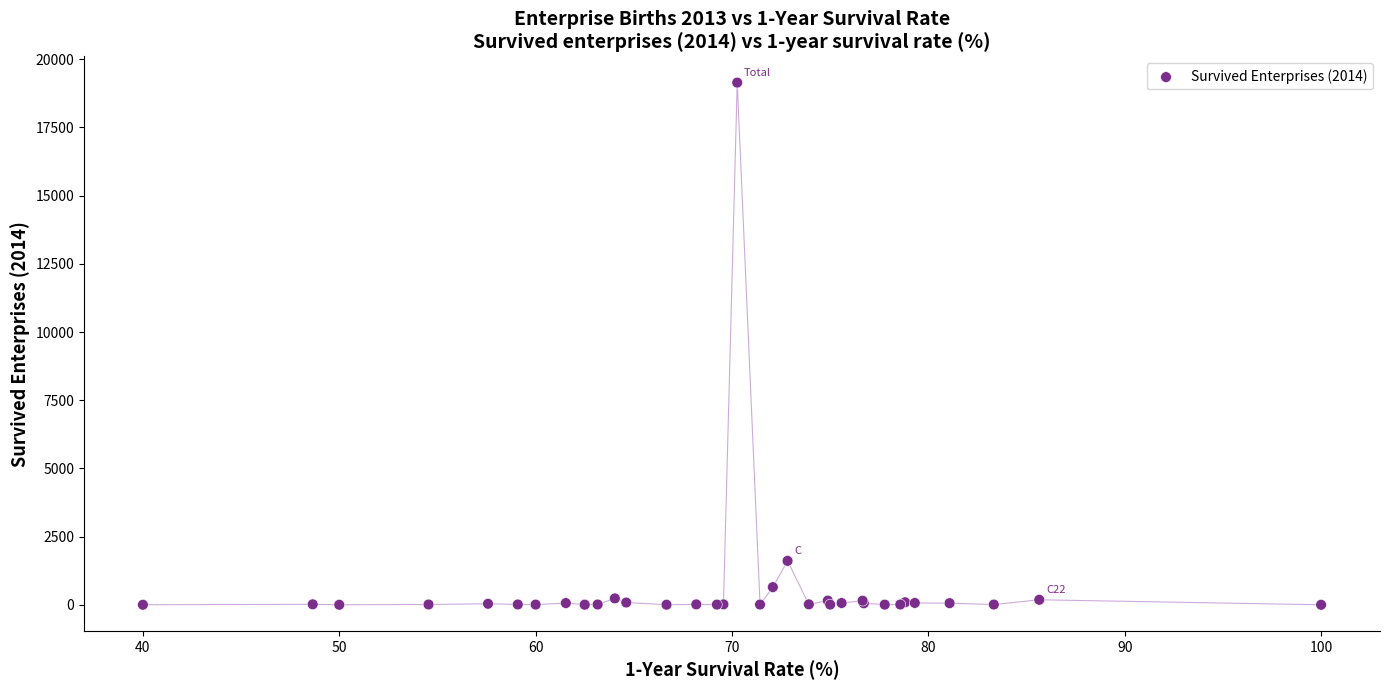

What Y value in the scatter plot is closest to 9572?

1611